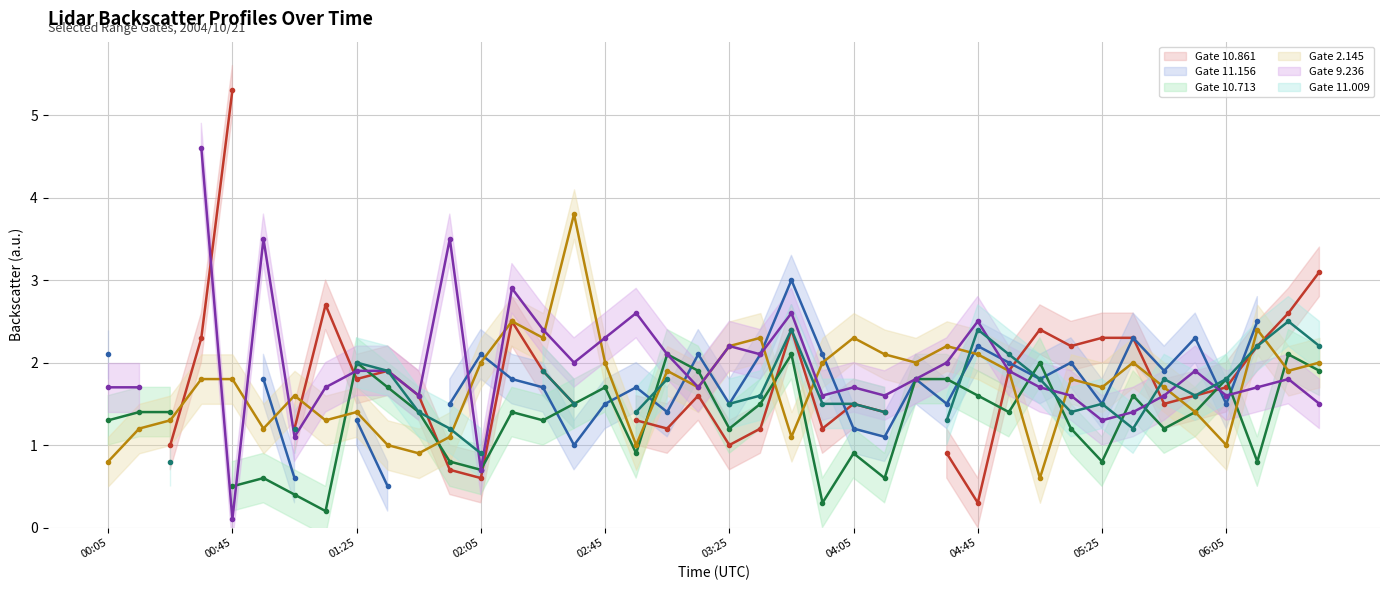

List the series in order of their overall mean, lowest first.

Range 10.861 (line), Range 11.156 (line), Range 10.713 (line), Range 2.145 (line), Range 9.236 (line), Range 11.009 (line)